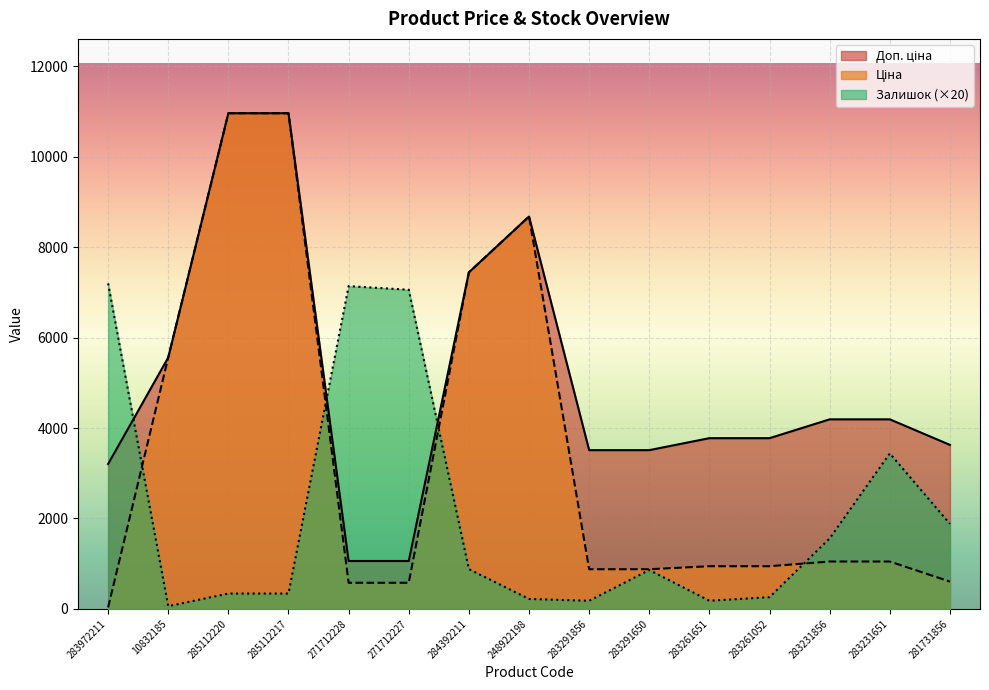

What is the lowest value of the Доп. ціна series?

1060.0